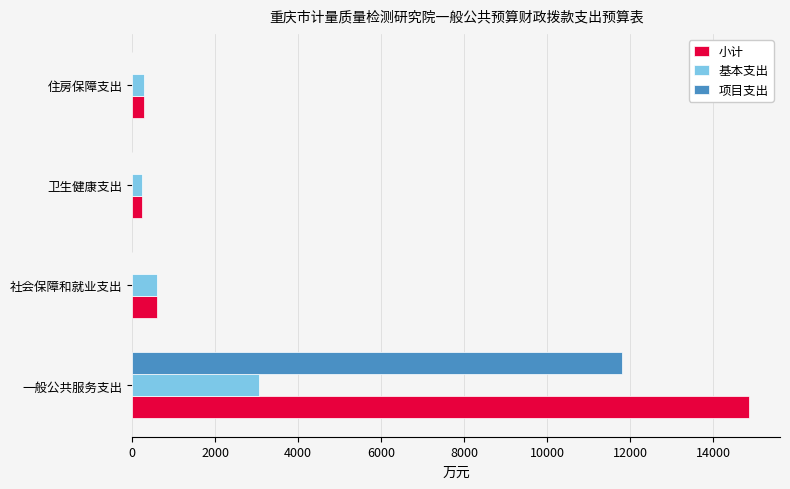

Which series has the largest total across all categories?

小计